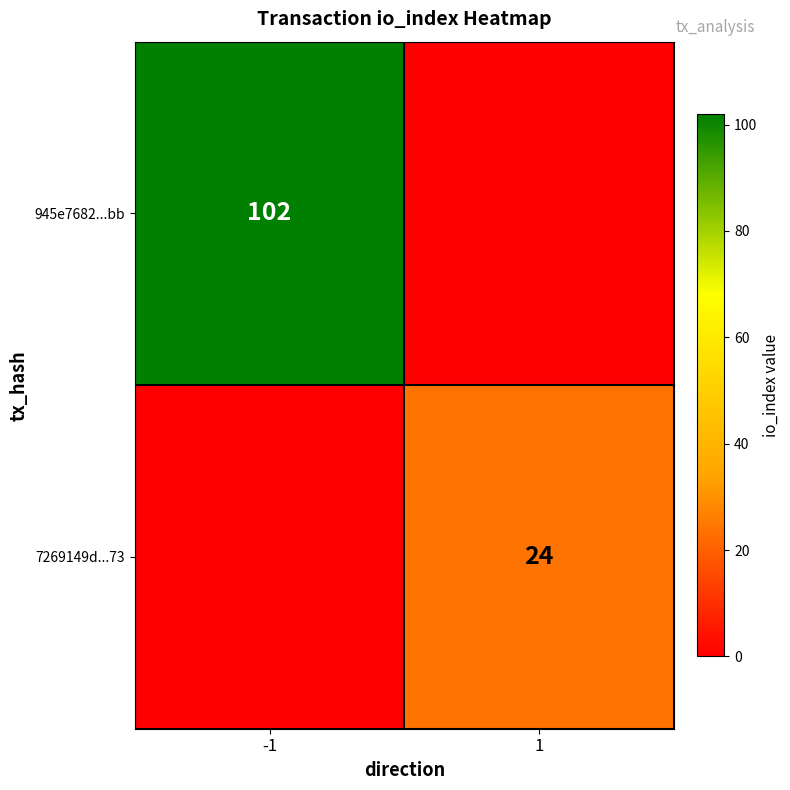

True or false: 945e7682...bb has a value of 102 at -1.

True